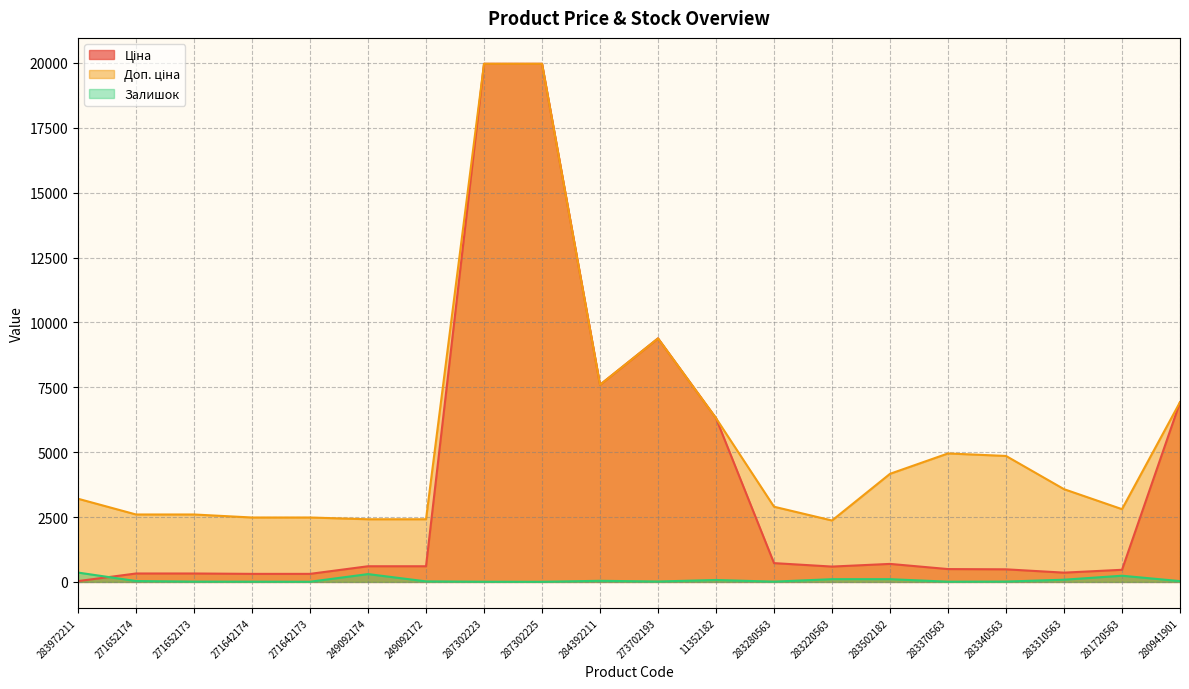

True or false: Доп. ціна and Залишок cross at least once.

False